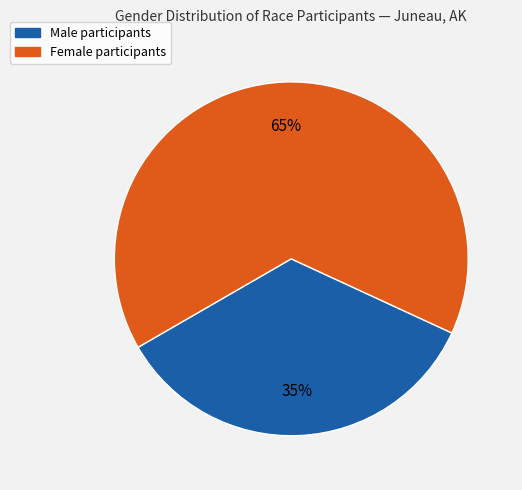

Is there any slice that represents more than half of the pie?

Yes